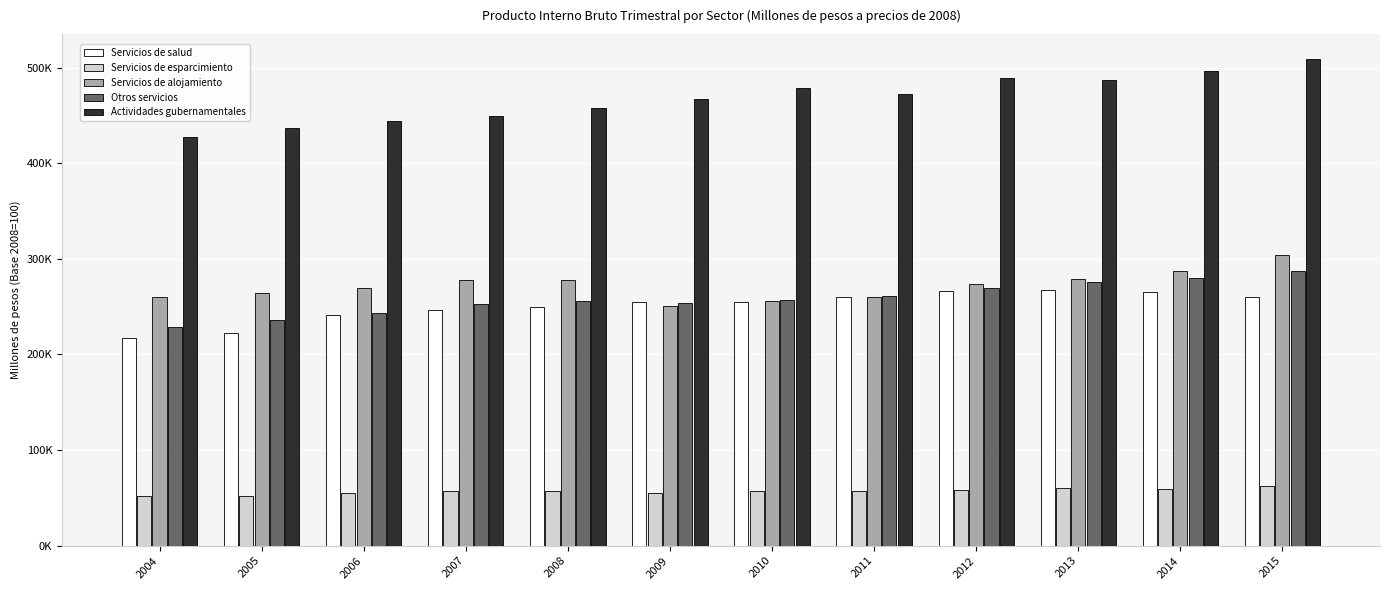

Reading left to right, transcribe all the data shown in this chart.

Servicios de salud: 217742.6	222056.7	241524.7	246939.8	250108.6	255233.7	254938.5	260344.0	265904.0	267397.4	265880.7	259749.6
Servicios de esparcimiento: 52347.3	52101.3	54609.9	57193.9	57353.1	55024.1	57296.0	56875.6	58544.6	60563.4	59681.7	61948.6
Servicios de alojamiento: 260186.6	264034.4	269382.4	277657.7	277822.5	251067.4	255904.6	259820.3	273949.2	278956.3	287016.7	303755.4
Otros servicios: 228663.3	235711.8	243353.9	252390.3	255615.2	254098.4	256674.2	261470.5	270003.7	275690.3	280285.7	287144.1
Actividades gubernamentales: 427939.8	437395.2	443843.8	449121.5	458064.1	467351.4	478770.5	472103.1	489531.0	487264.9	496380.6	509591.4